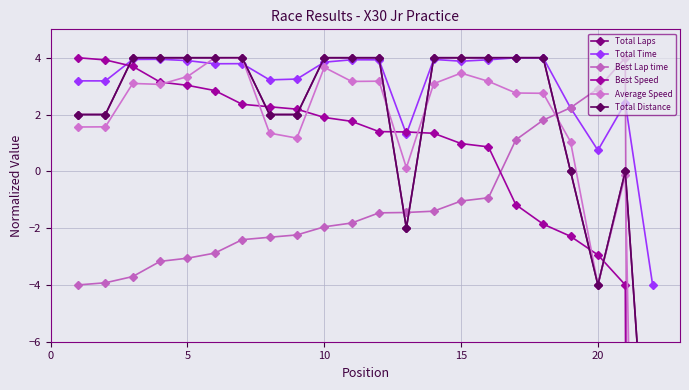

What is the highest value of the Total Time series?

4.0